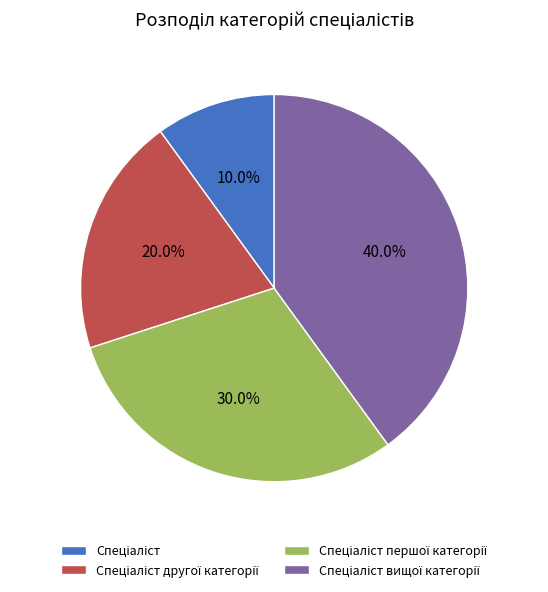

Is there any slice that represents more than half of the pie?

No